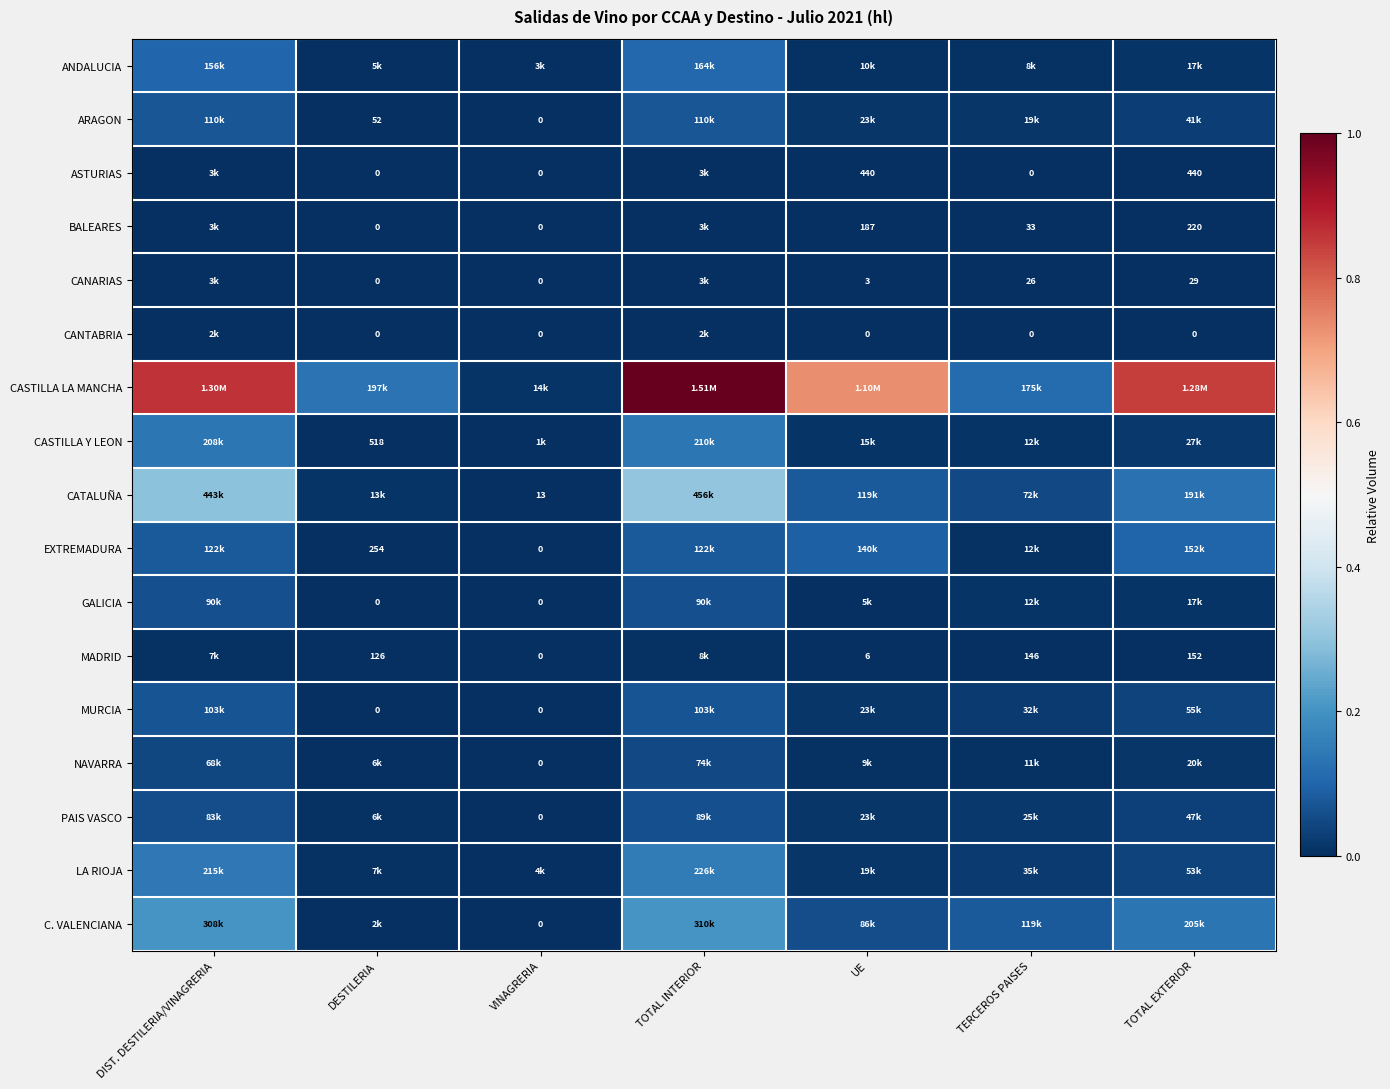

What is the maximum value shown in the chart?

1.0